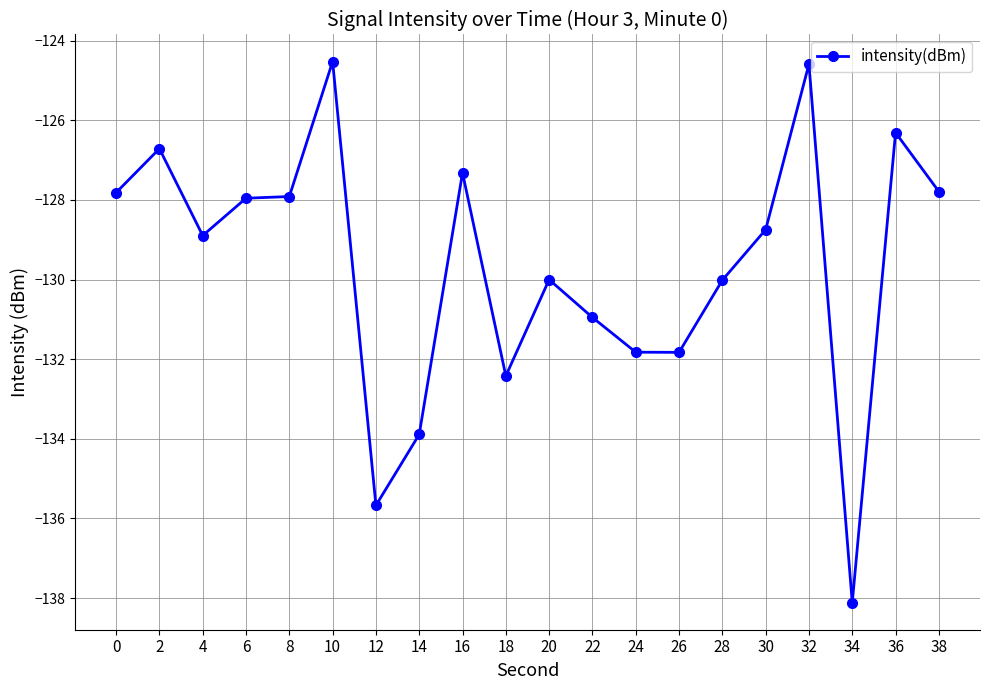

What is the maximum value shown in the chart?

-124.5